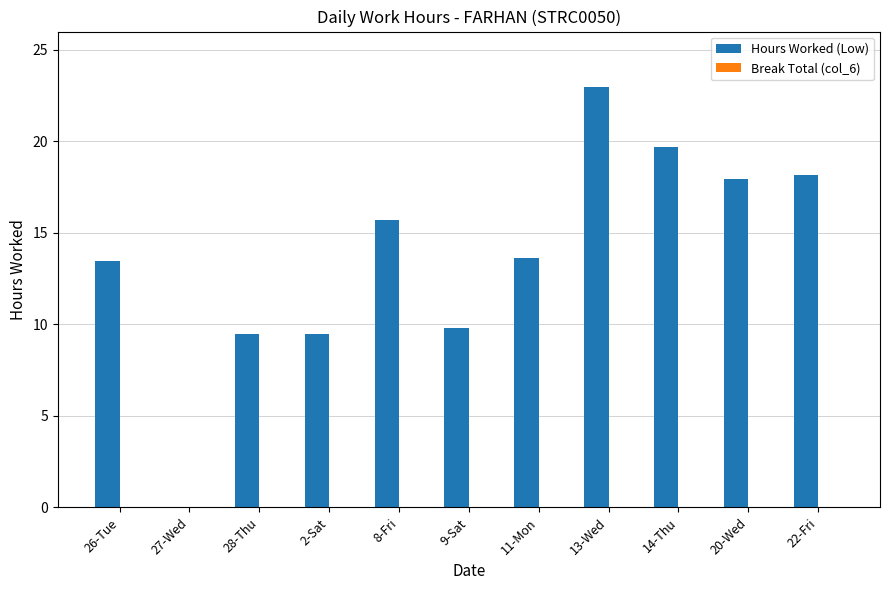

What is the approximate value at 22-Fri?

18.2